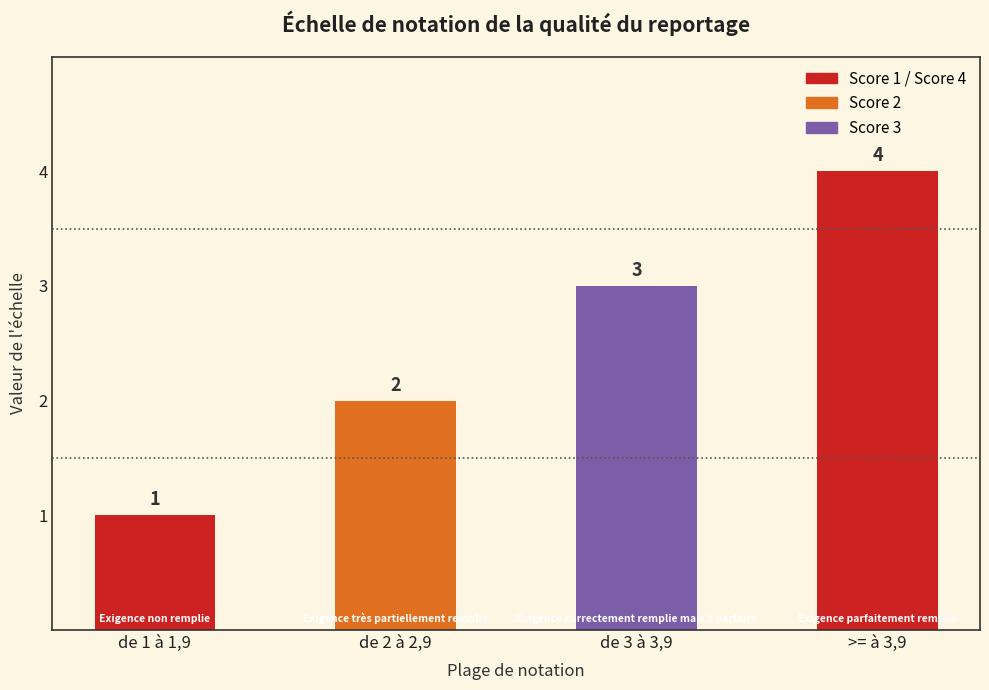

Rank the categories by value from lowest to highest.

de 1 à 1,9, de 2 à 2,9, de 3 à 3,9, >= à 3,9